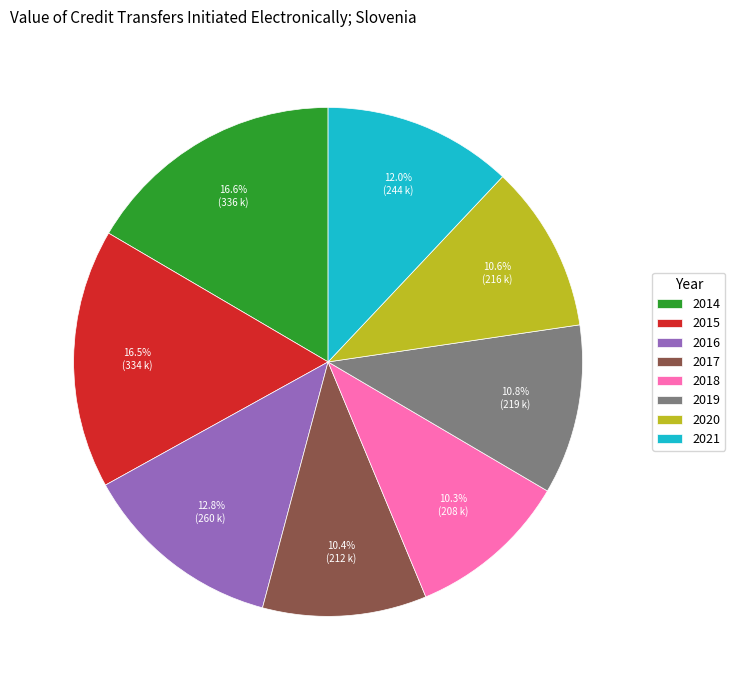

To the nearest percent, what portion does 2018 represent?

10%